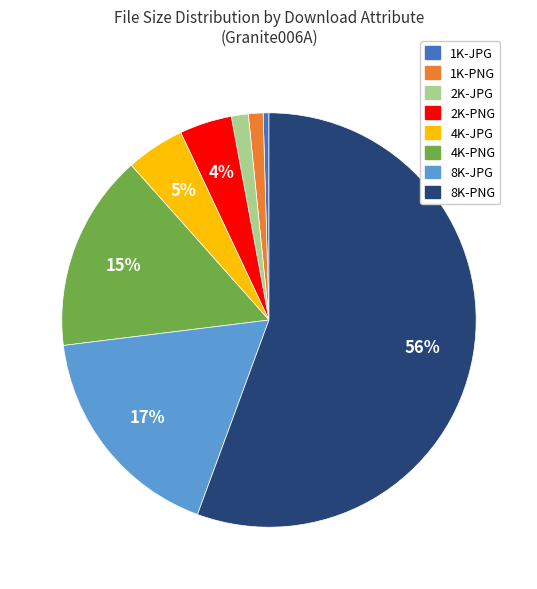

Which category has the smallest portion of the pie?

1K-JPG